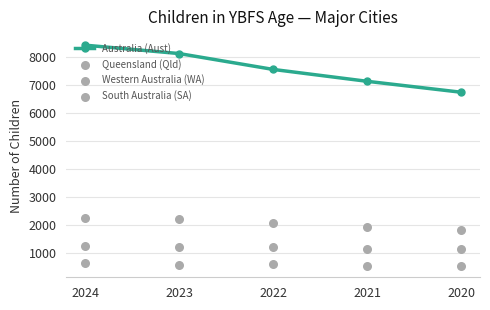

What are all the series names shown in the legend?

Australia (Aust), Queensland (Qld), Western Australia (WA), South Australia (SA)